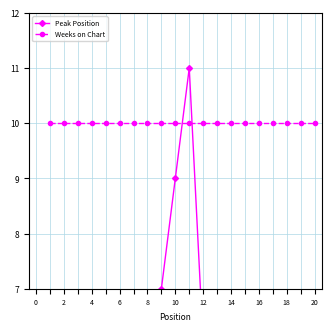

Does the chart have visible grid lines?

Yes